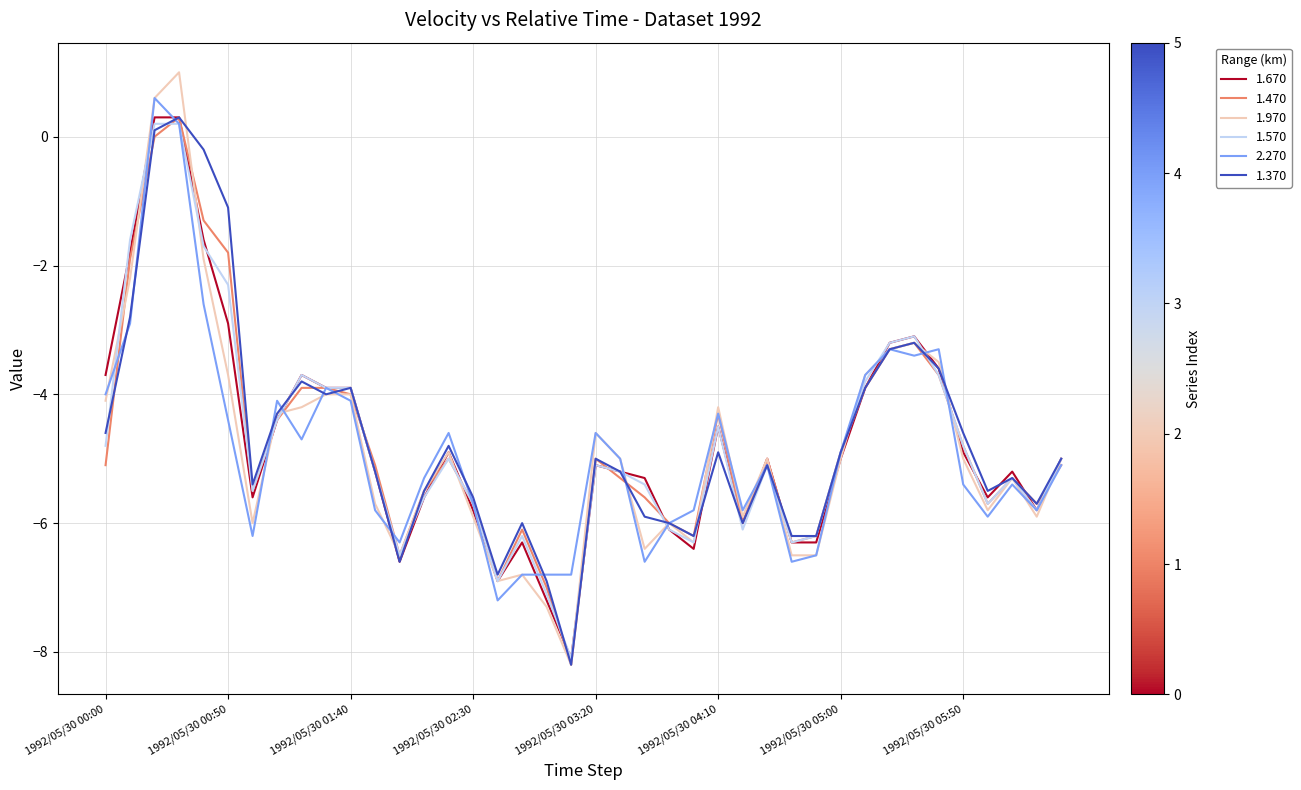

Which series has the largest range (max minus min)?

1.970